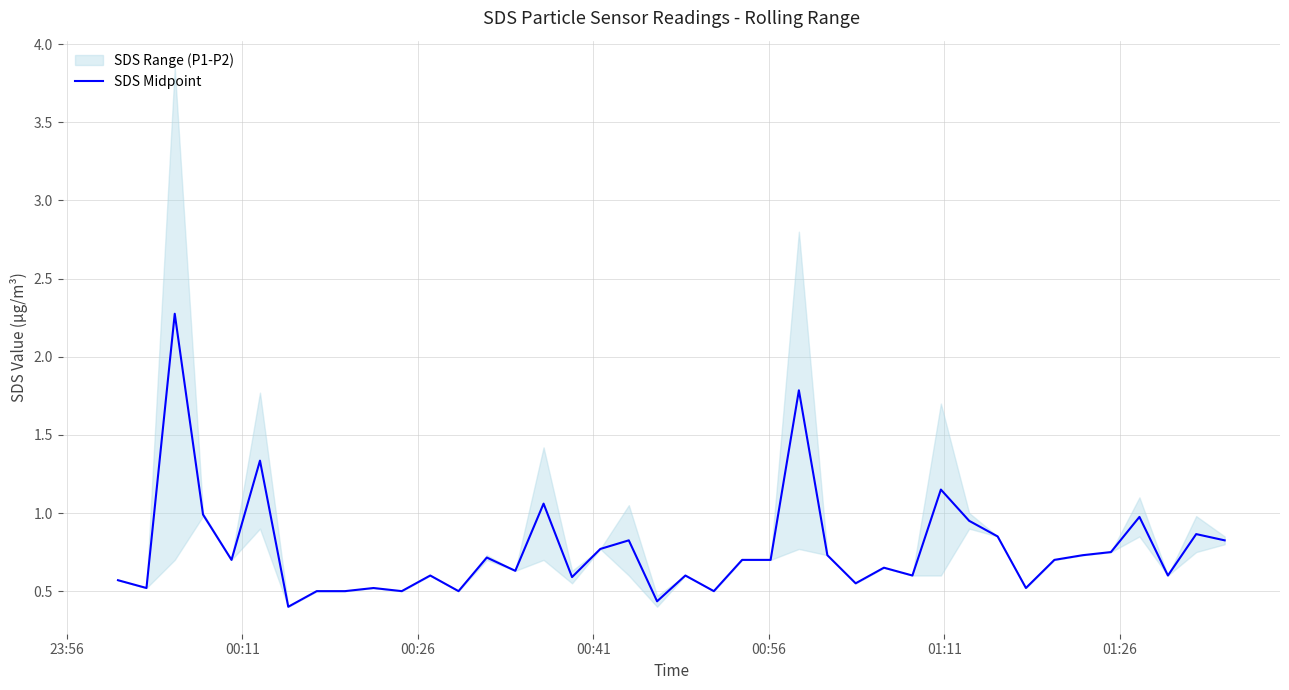

What is the lowest value of the SDS Midpoint series?

0.4